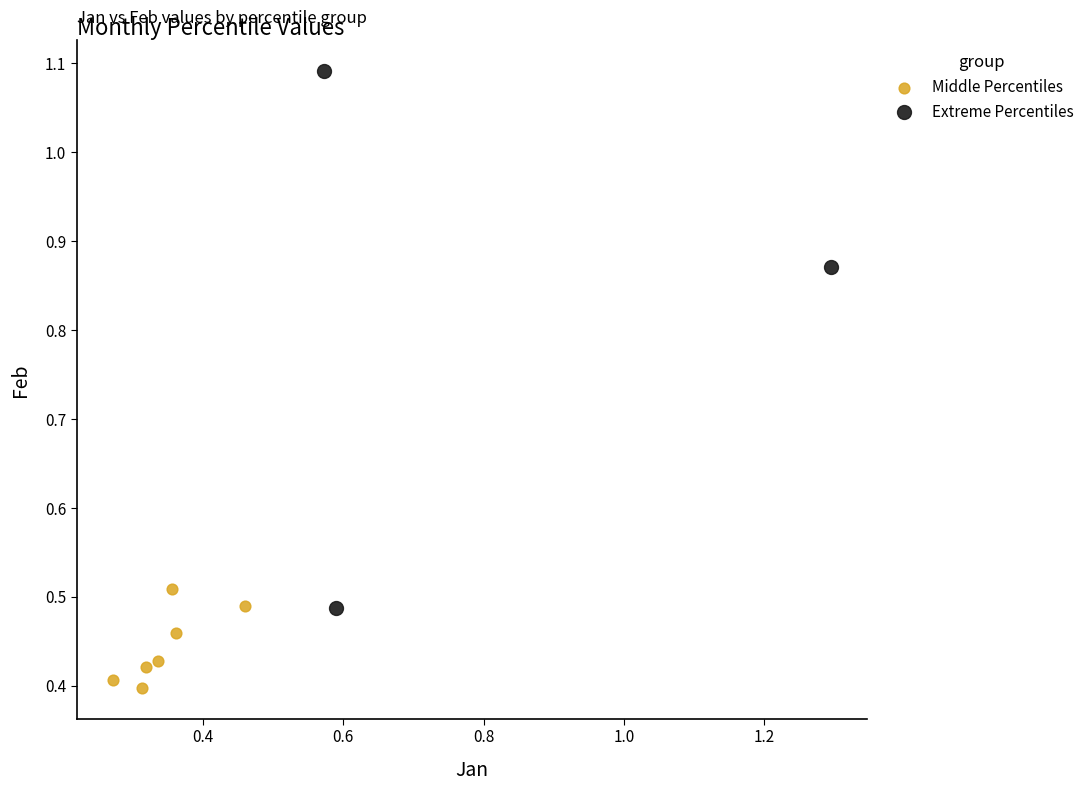

Which series contains the highest Y value?

Extreme Percentiles